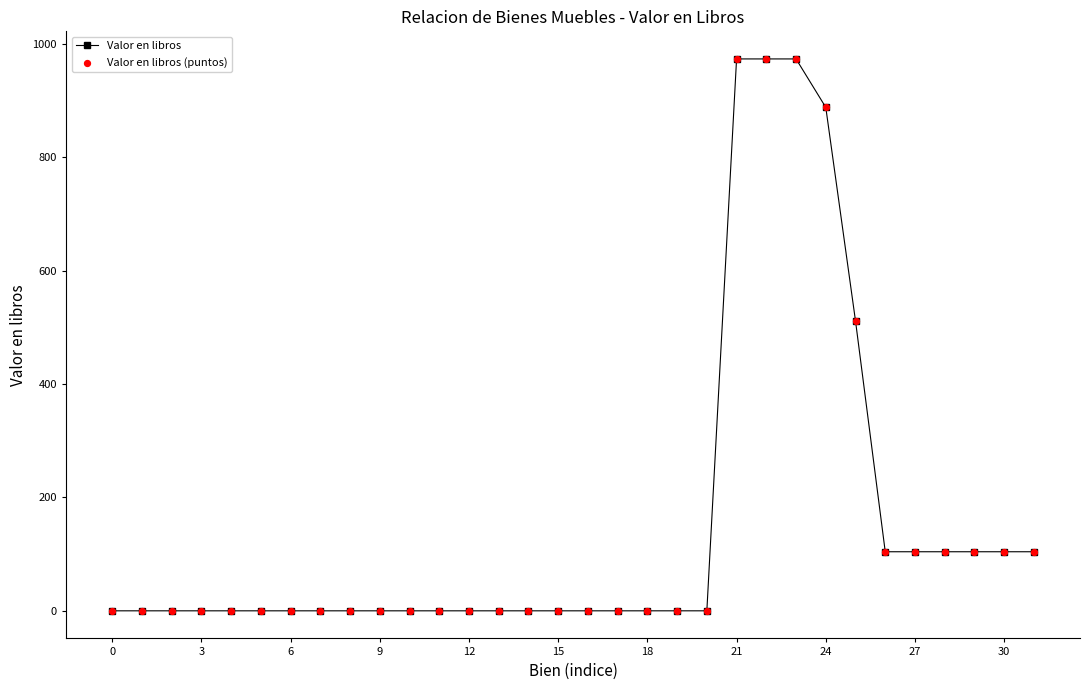

What is the sum of all values?

4946.3